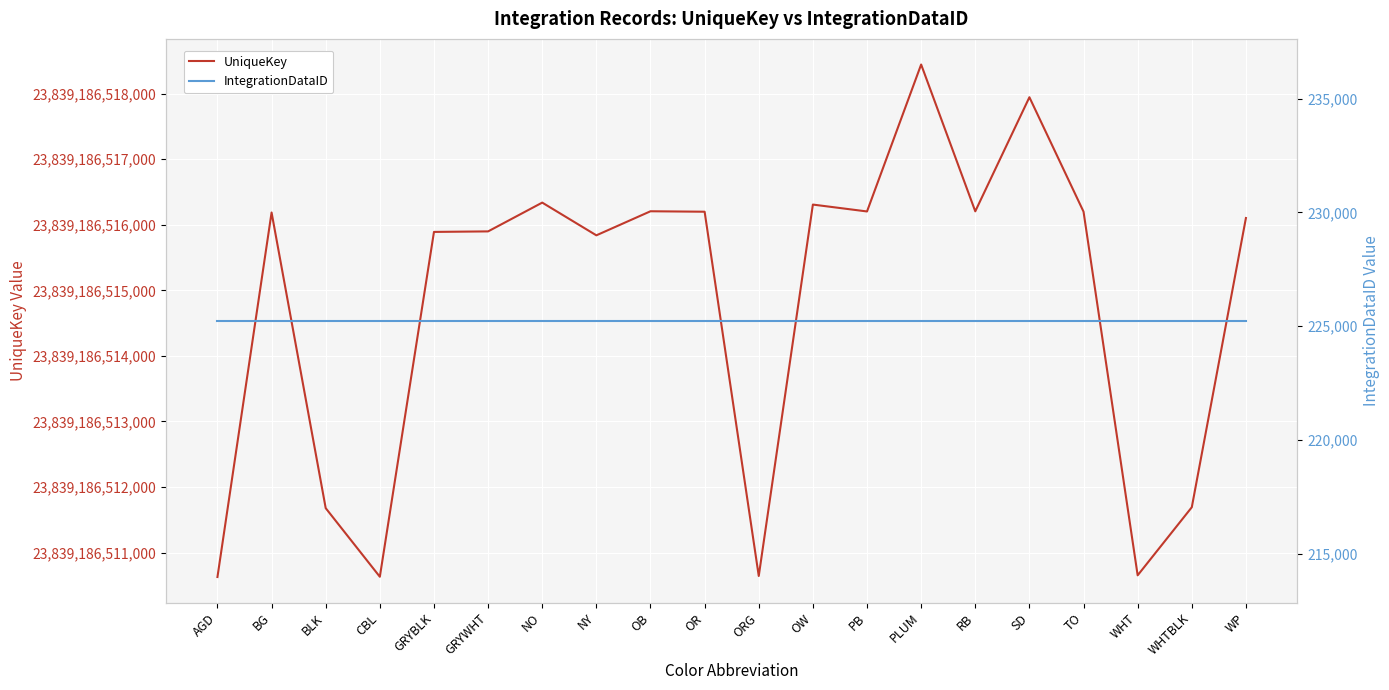

Rank the series at WP from highest to lowest value.

UniqueKey, IntegrationDataID